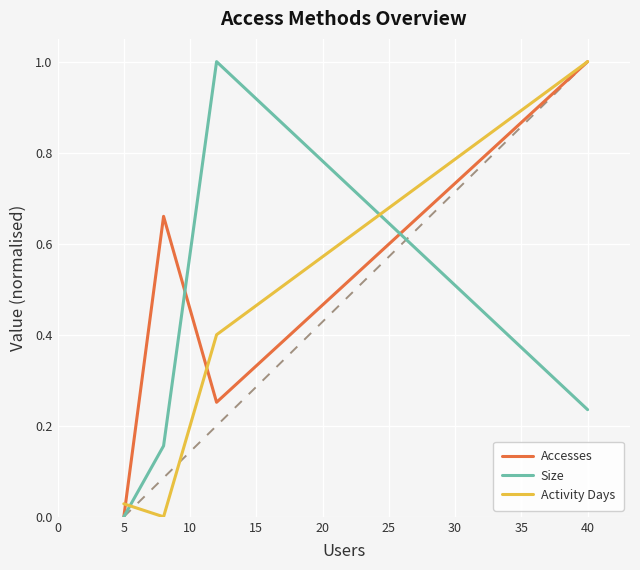

True or false: Size and Activity Days intersect in this chart.

True